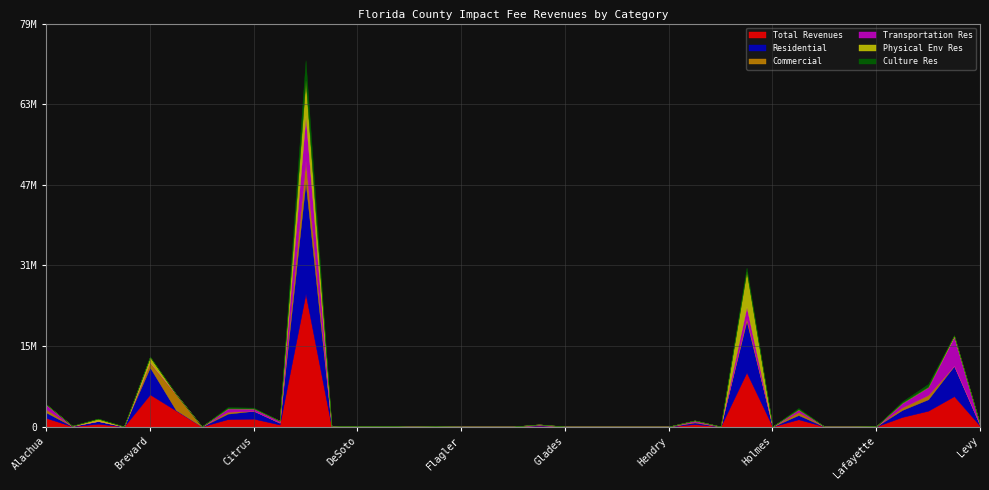

Does the chart have visible grid lines?

Yes